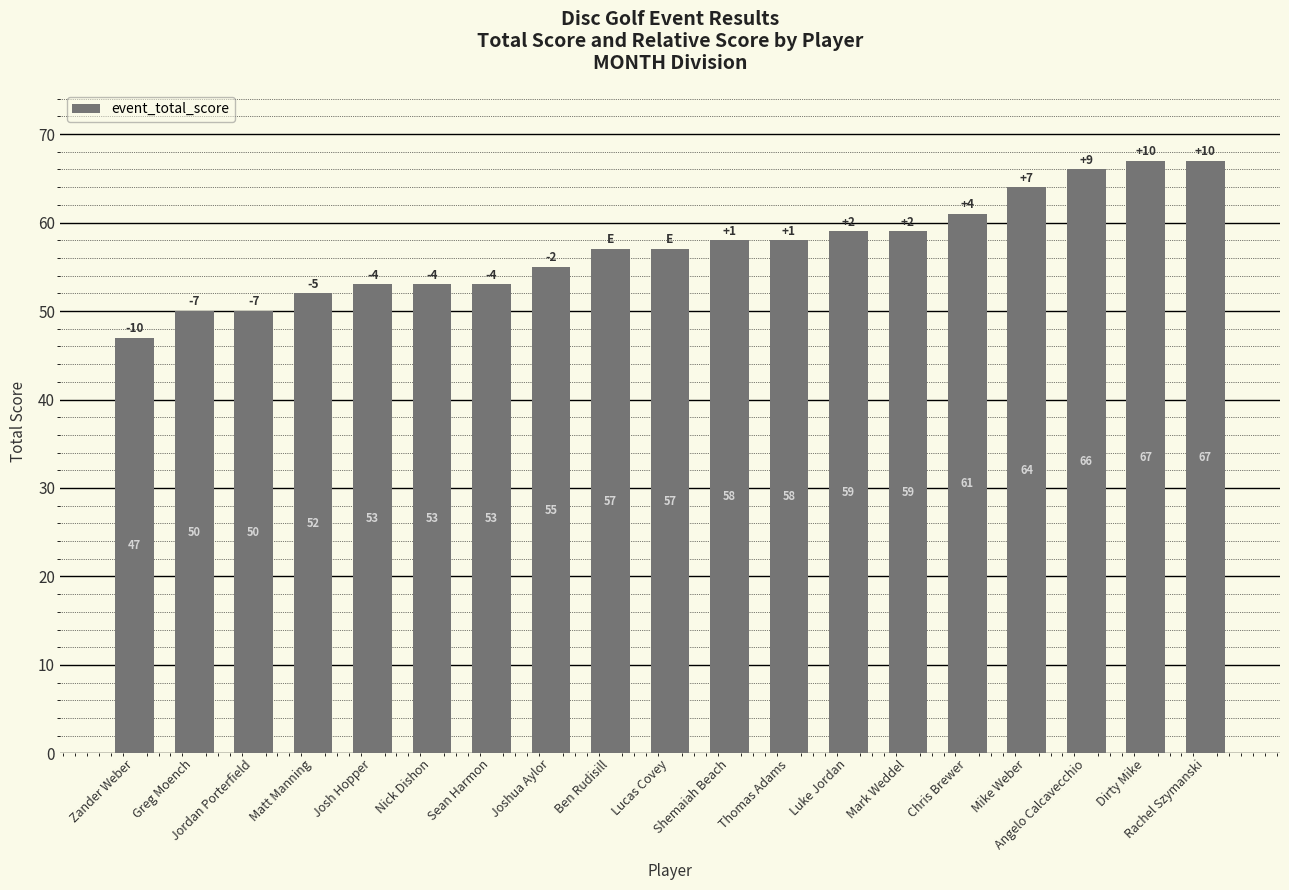

What is the value of the 18th bar from the left?

67